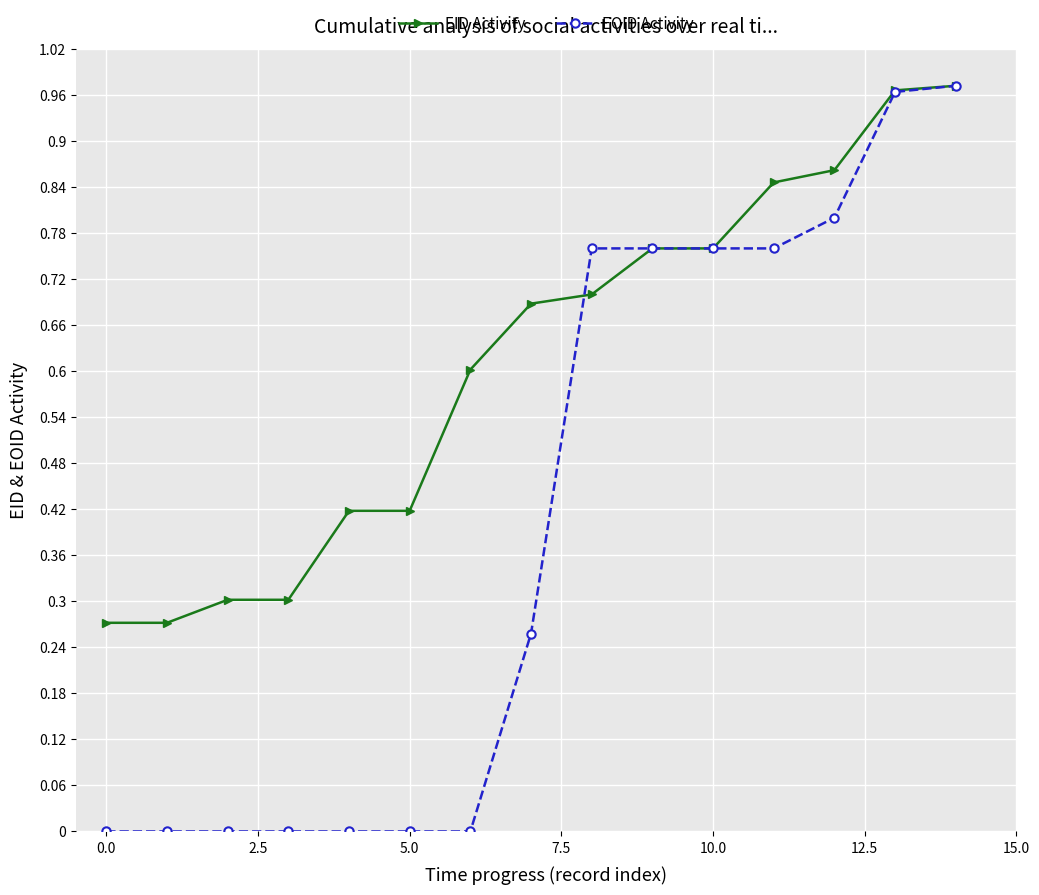

Is this an area chart (filled region under the line)?

No